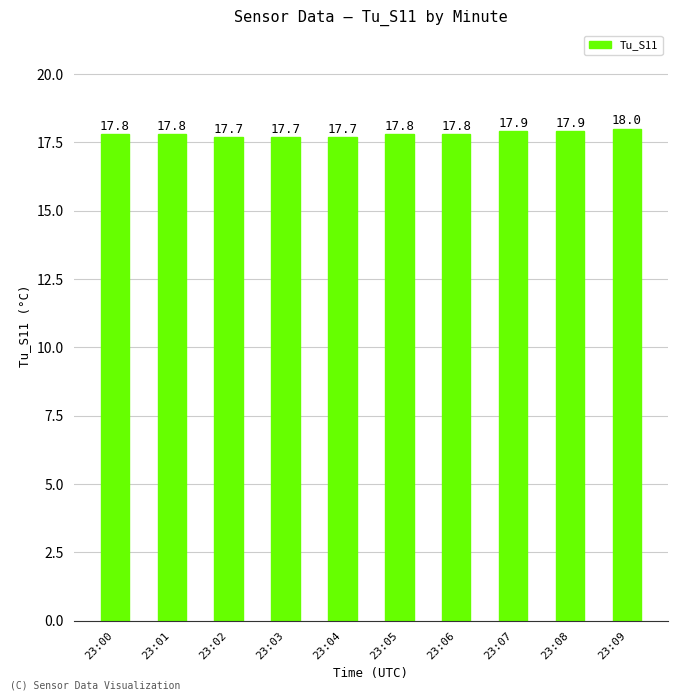

Approximately how many times larger is the value at 23:08 compared to 23:02?

1.0